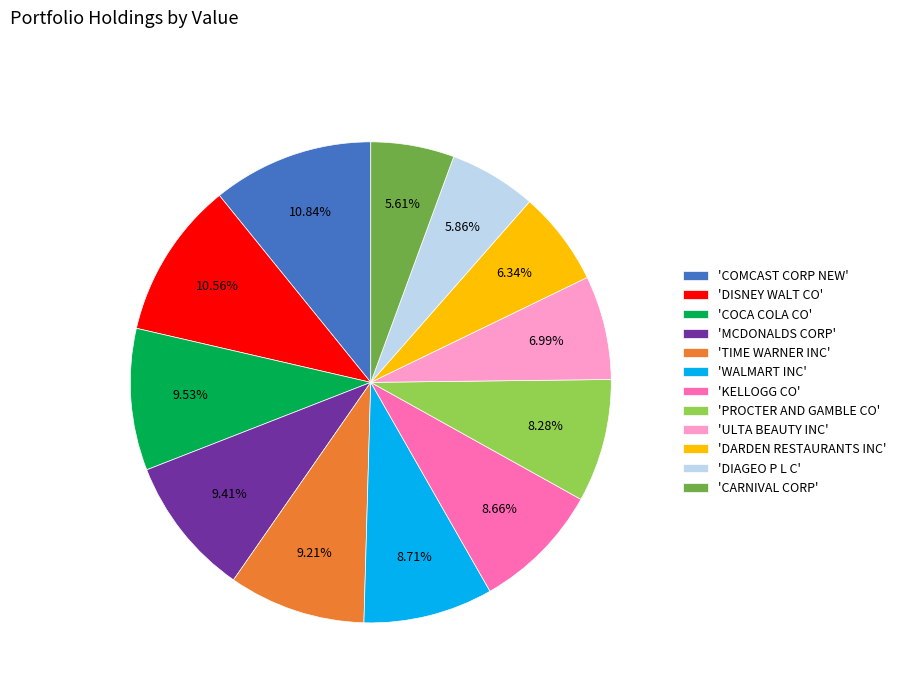

How many slices are in this pie chart?

12